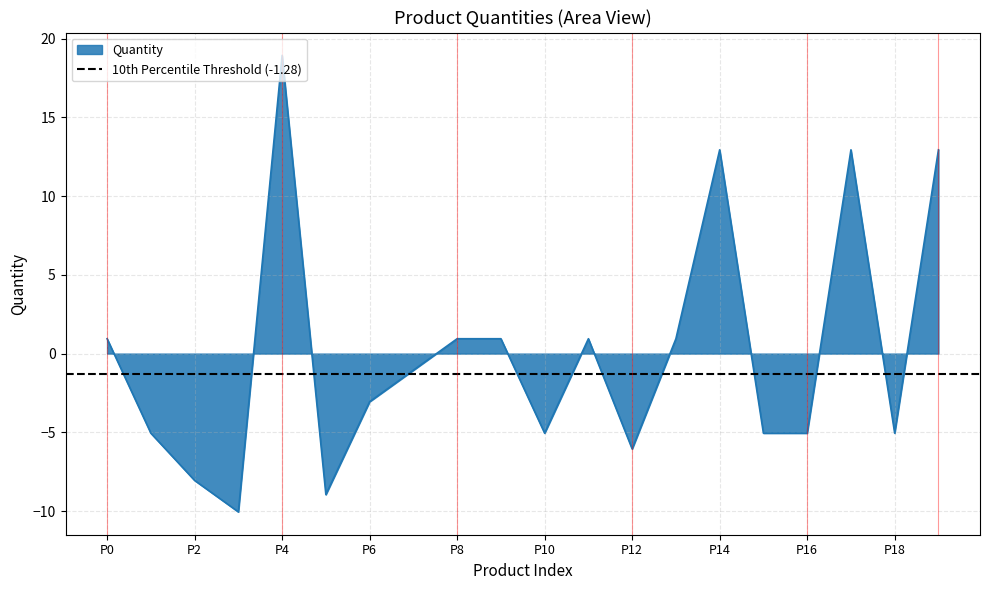

Is it true that Quantity equals -3.1 at P6?

True